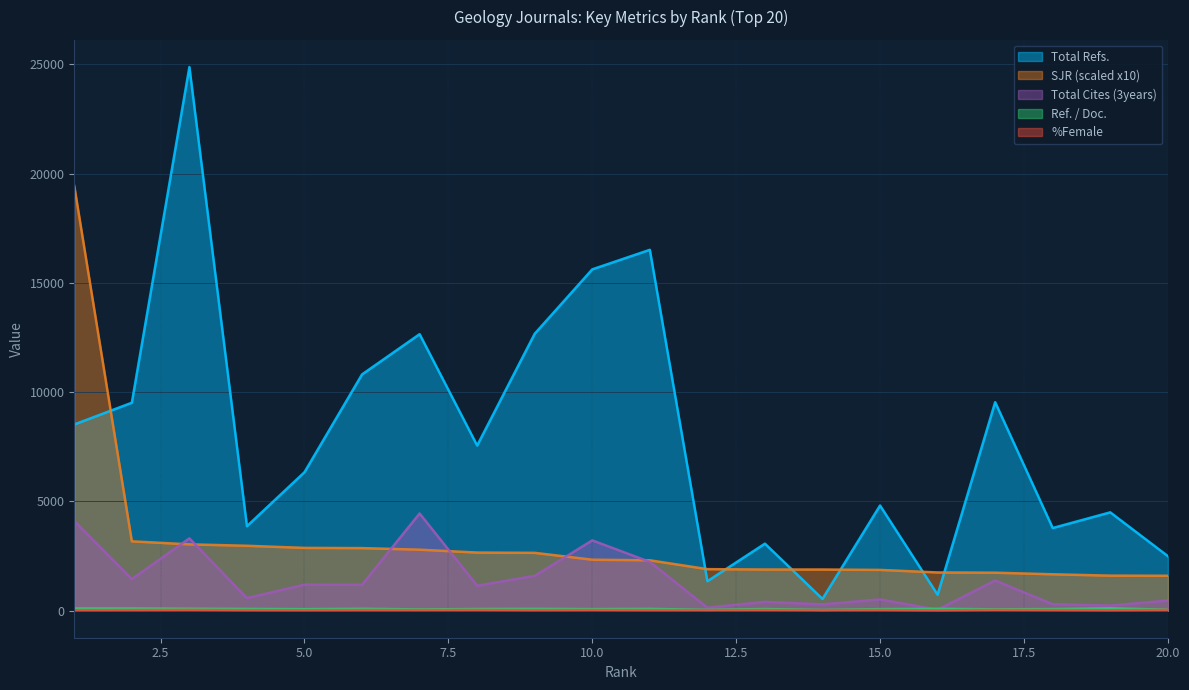

What is the value of the SJR_scaled point at the 6th from the left?

2858